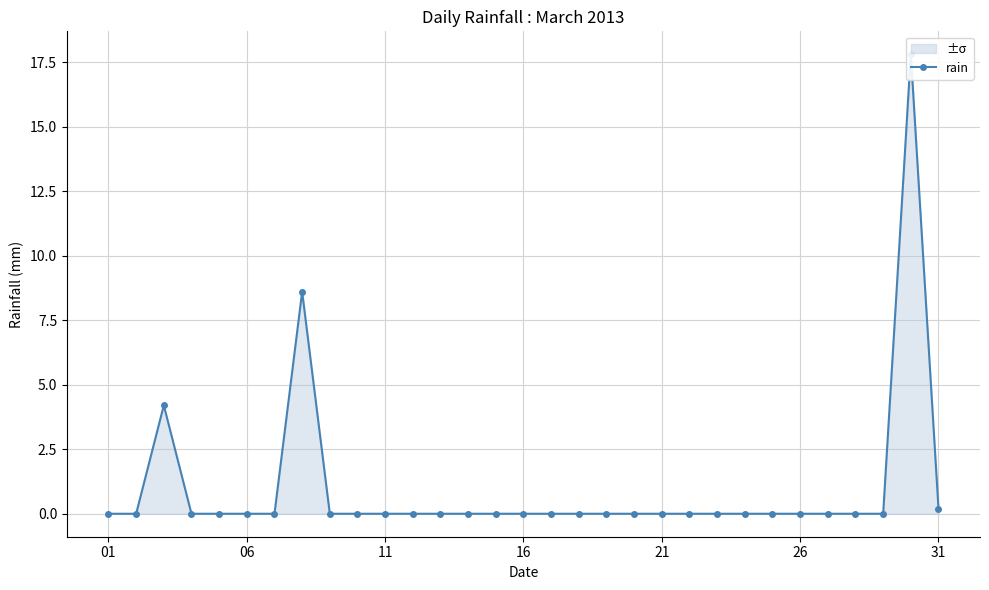

Does the chart have visible grid lines?

Yes